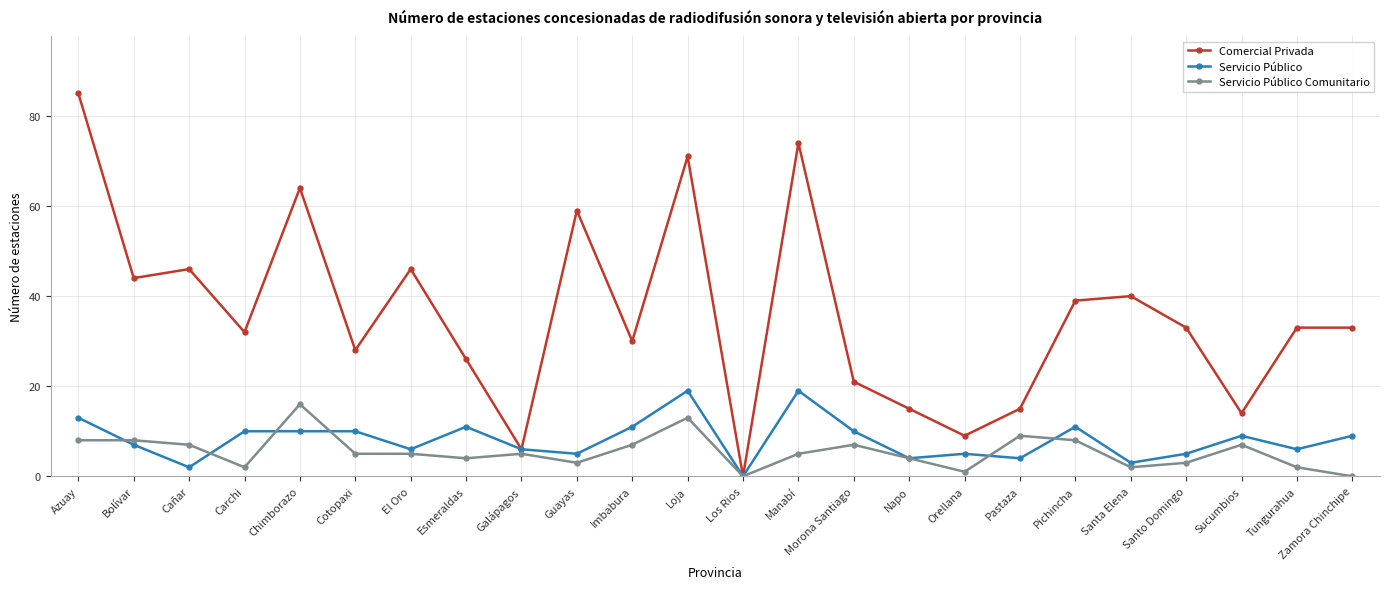

How many categories are shown in the chart?

24